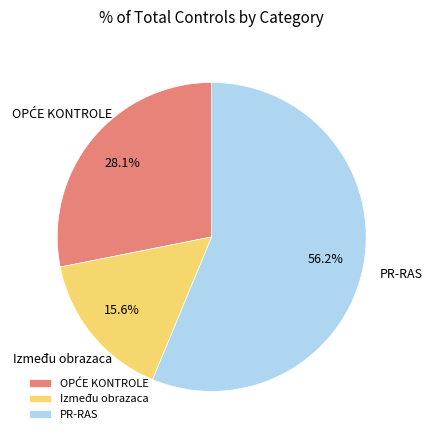

What is the largest slice in the pie chart?

PR-RAS